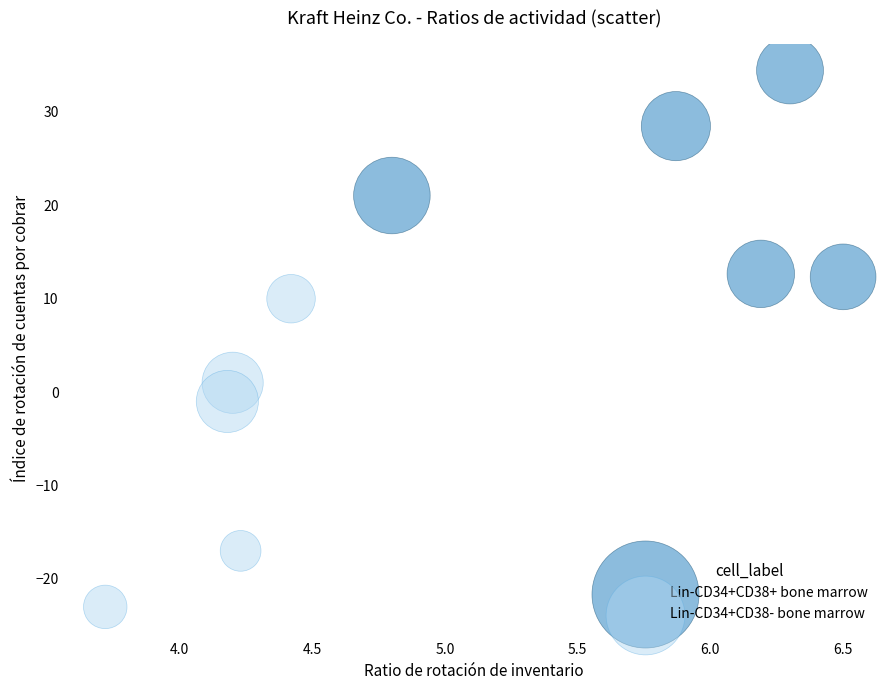

Which series contains the lowest Y value?

Lin-CD34+CD38- bone marrow